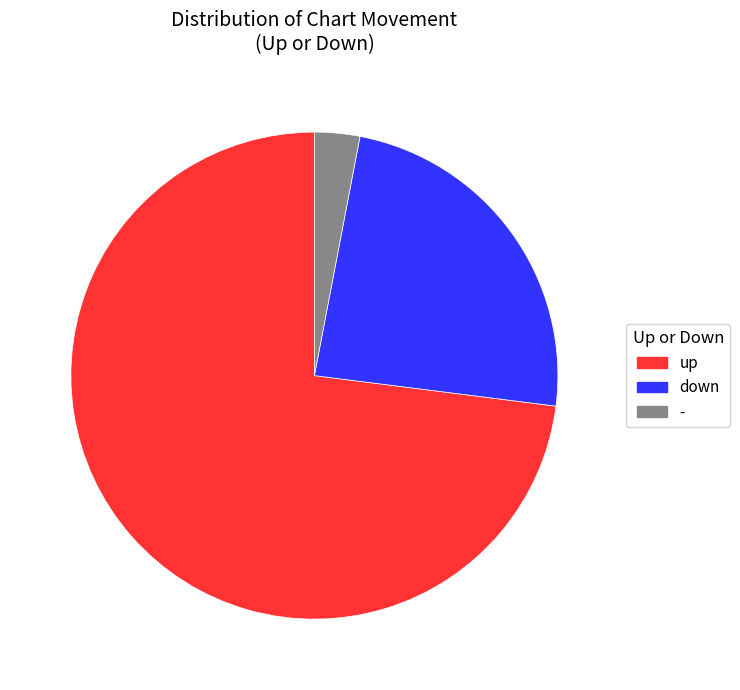

Is down the majority of the pie?

No